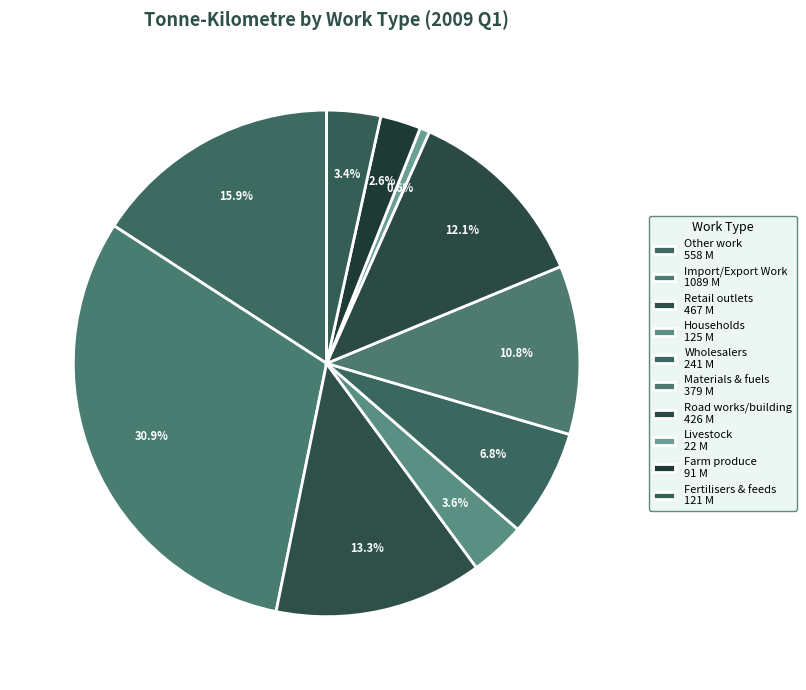

What is the largest slice in the pie chart?

Import/Export Work